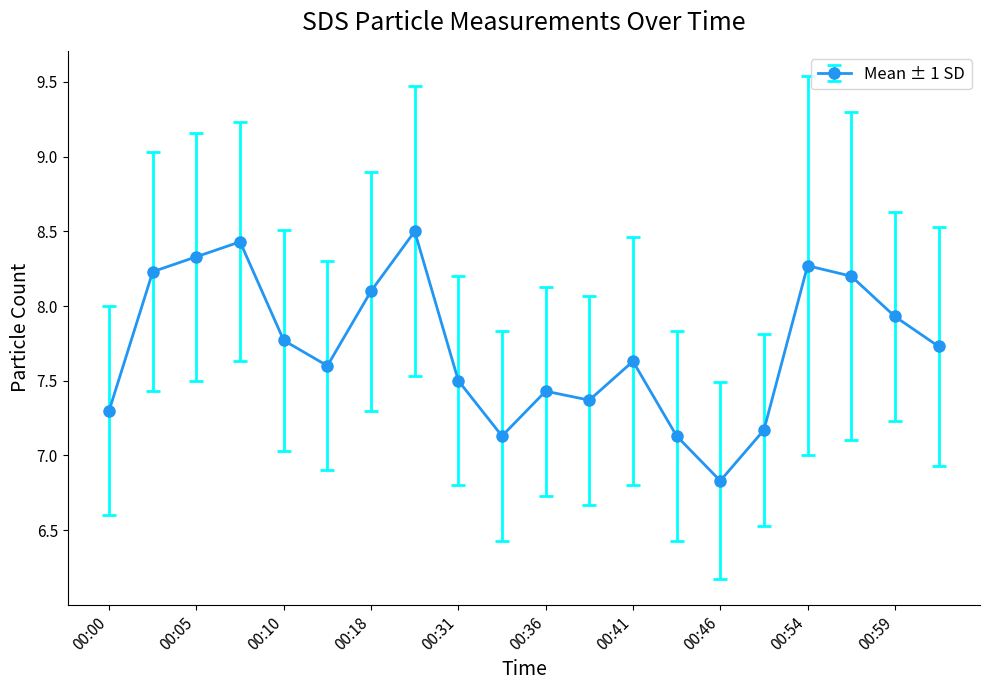

True or false: the data has more than 1 interior local peaks.

True